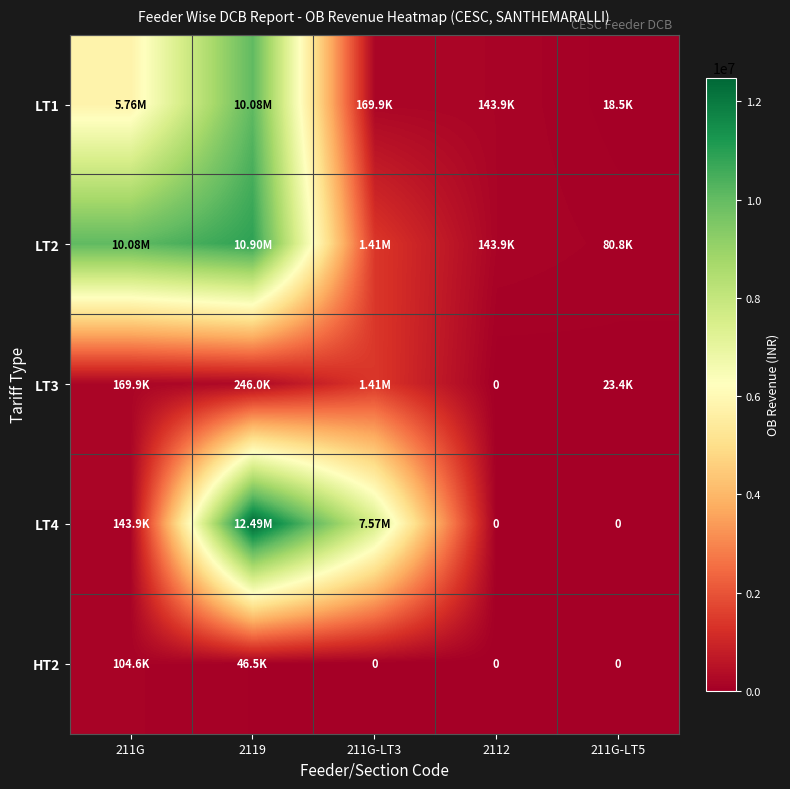

Between 211G and 211G-LT5, which series saw the biggest shift?

LT2